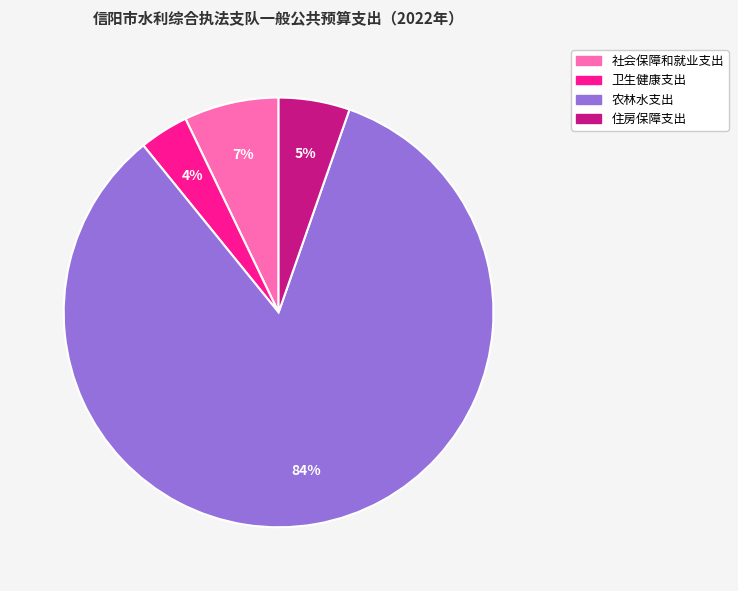

Is the sum of 社会保障和就业支出 and 农林水支出 greater than half?

Yes